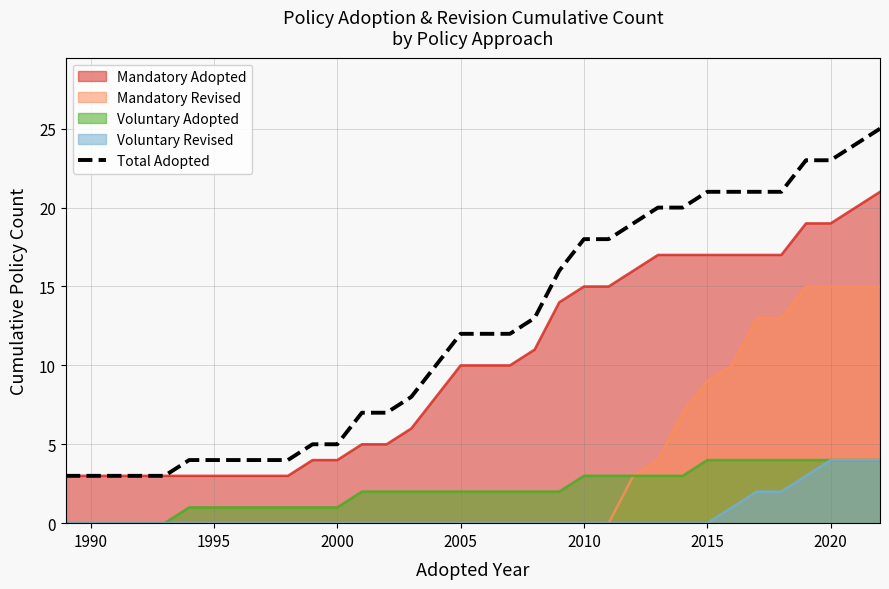

How many lines are shown in the chart?

5